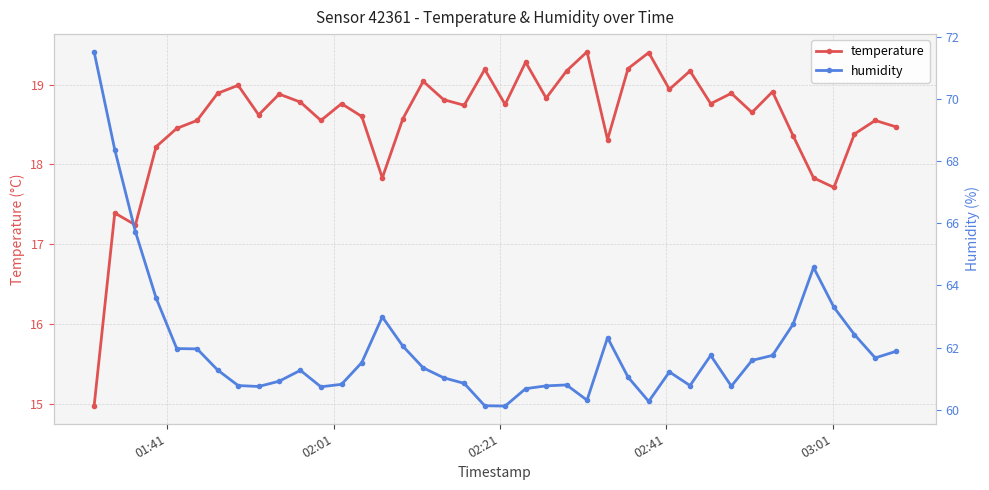

List the series in order of their peak value, highest first.

humidity, temperature